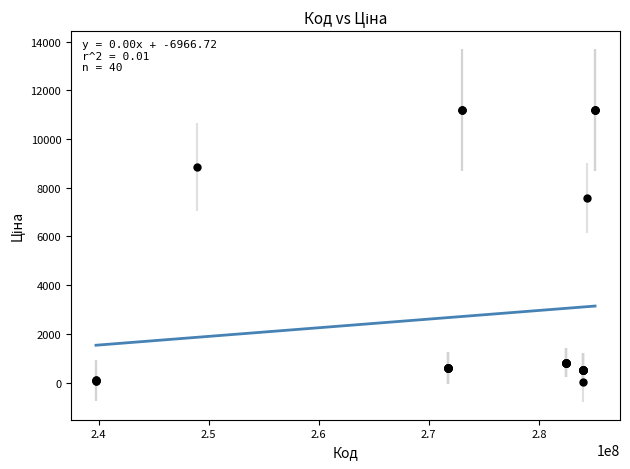

What Y value in the scatter plot is closest to 5610?

7596.5